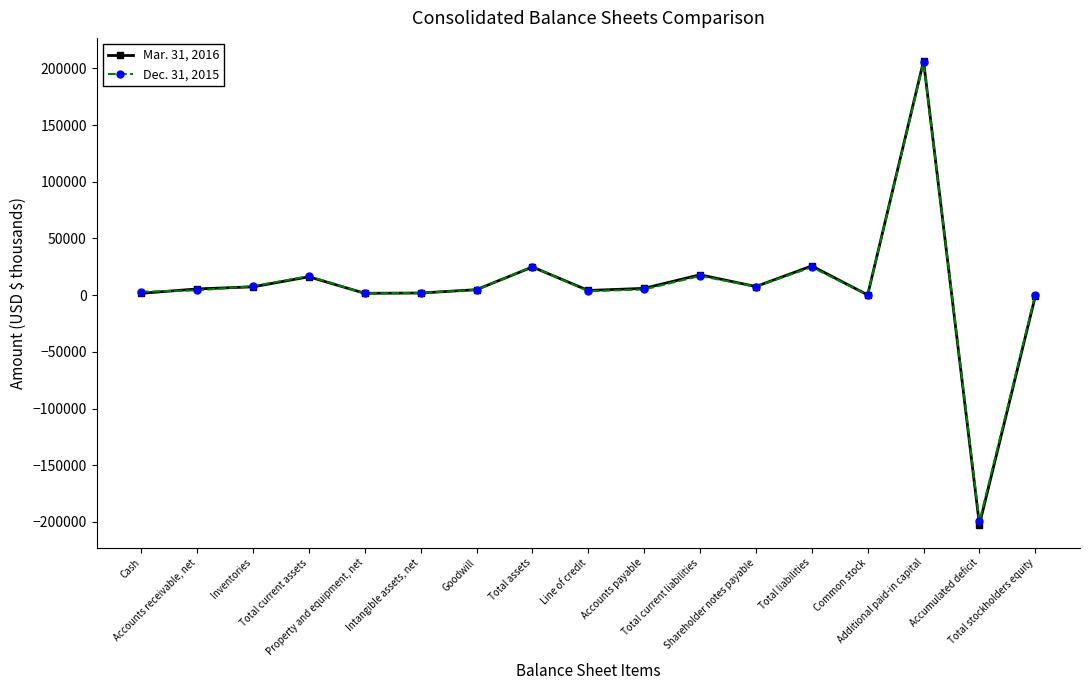

What is the spread (max minus min) of values at Inventories?

589